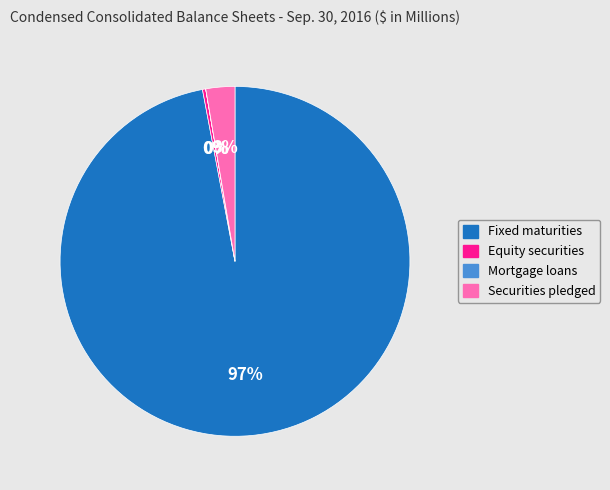

What is the majority slice?

Fixed maturities